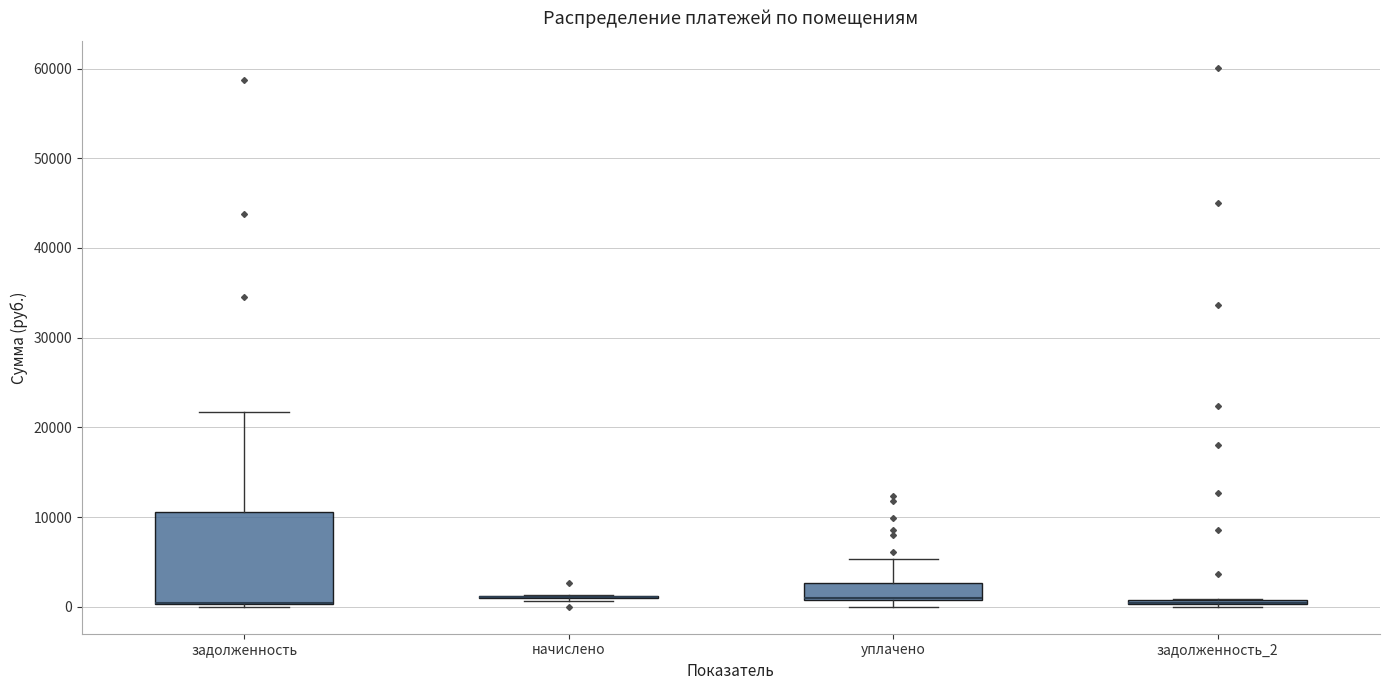

Which box is the tallest, from its lower edge to its upper edge?

задолженность